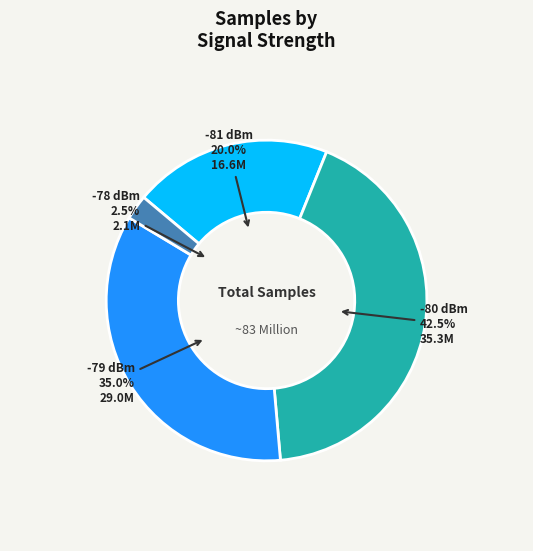

Is there any slice that represents more than half of the pie?

No